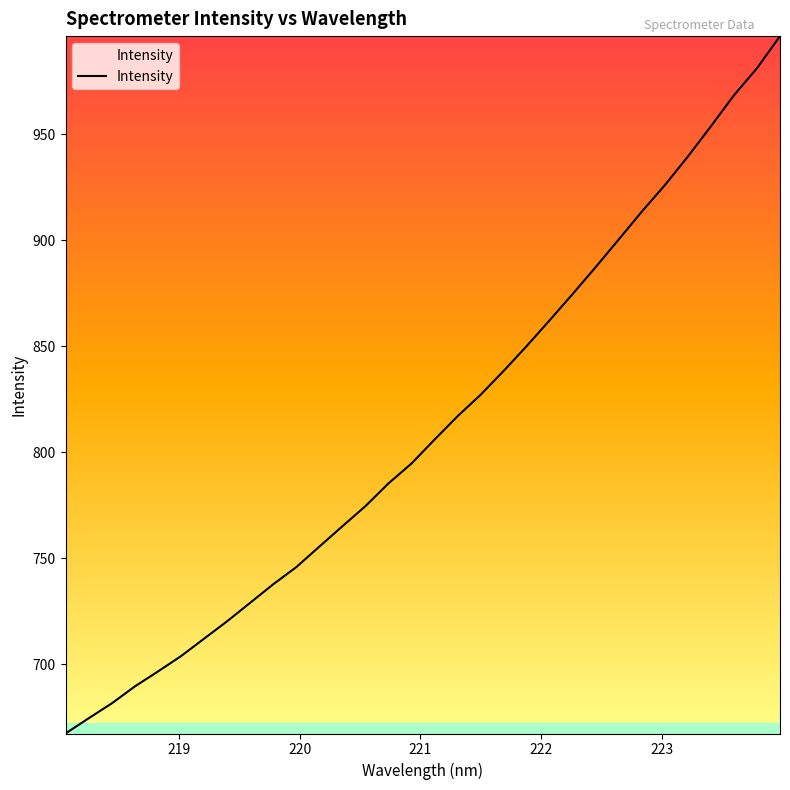

What is the smallest value displayed?

667.5